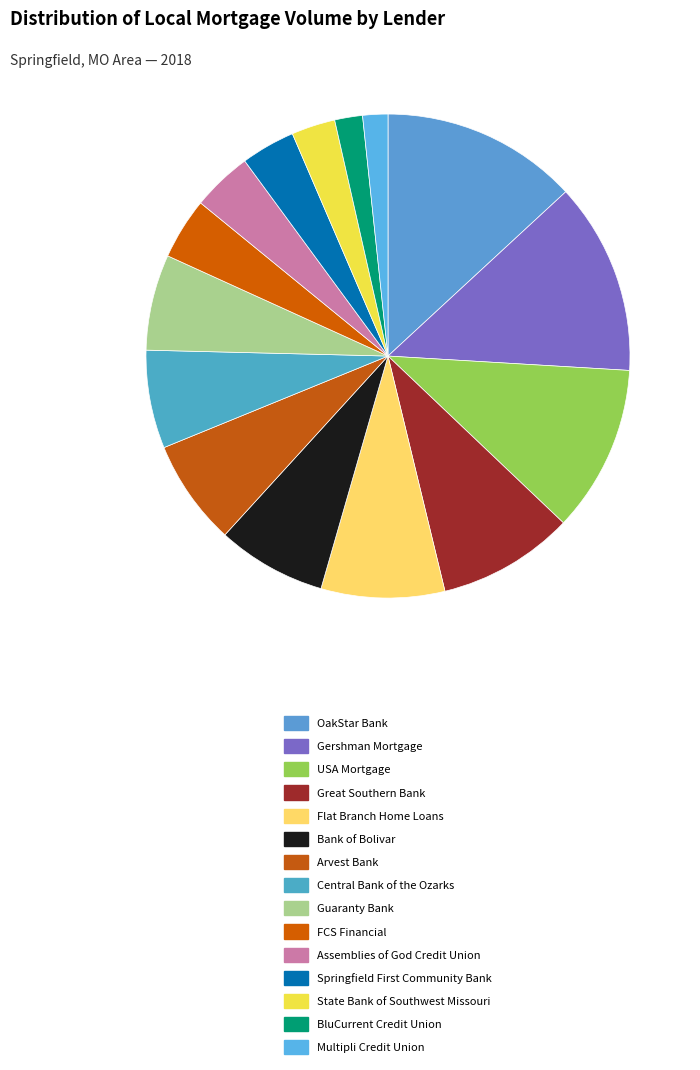

The State Bank of Southwest Missouri slice represents 3% of the pie. True or false?

True